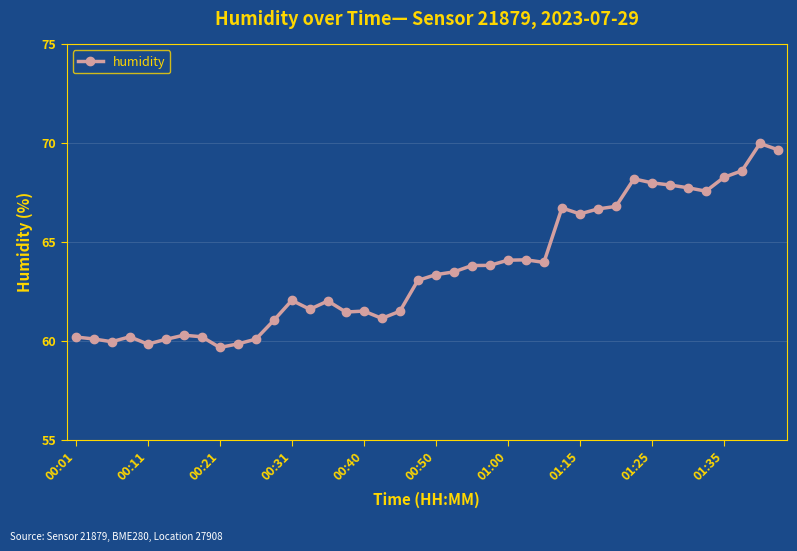

What is the difference between the maximum and second lowest values?

10.1